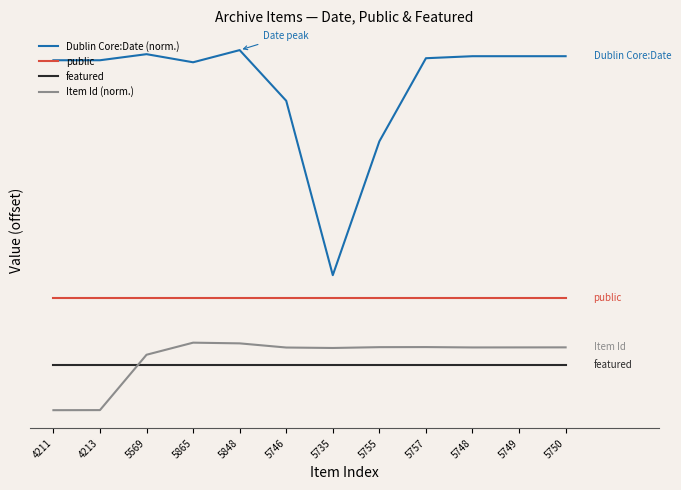

What are all the series names shown in the legend?

Dublin Core:Date (norm.), public, featured, Item Id (norm.)